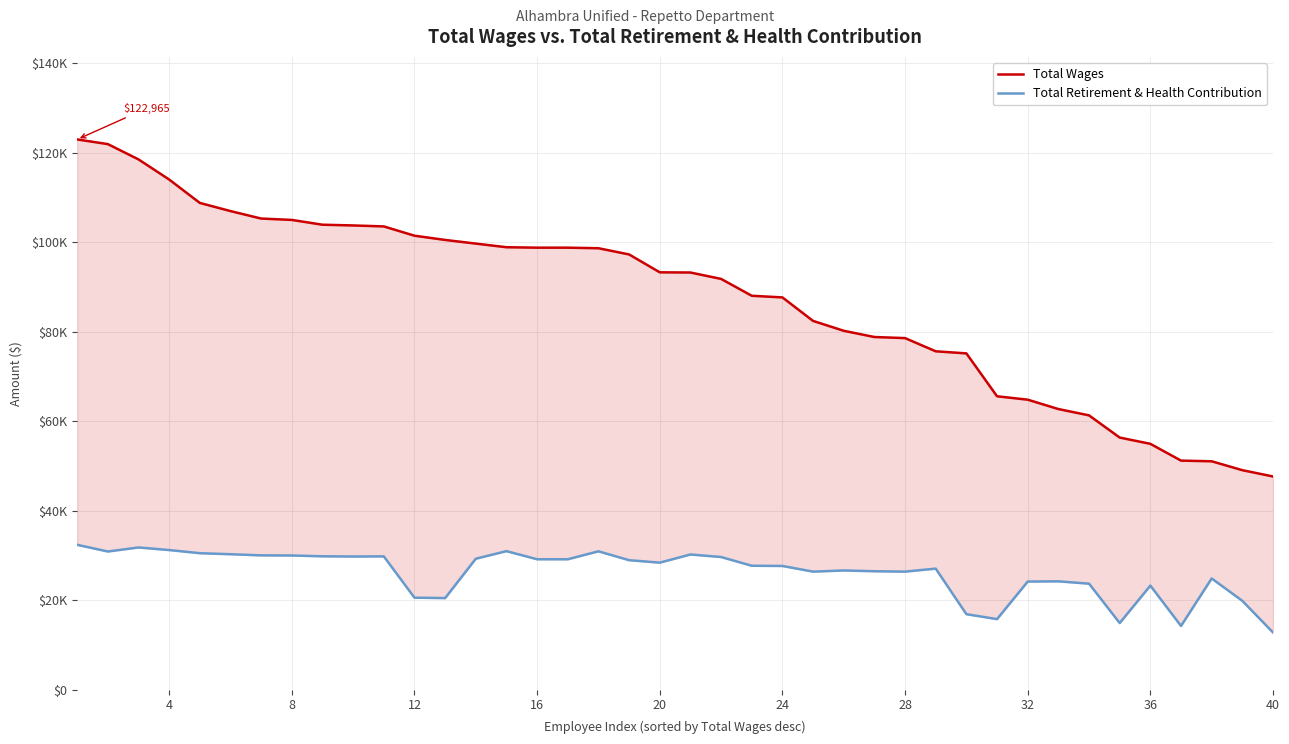

What is the maximum value for Total Wages?

122965